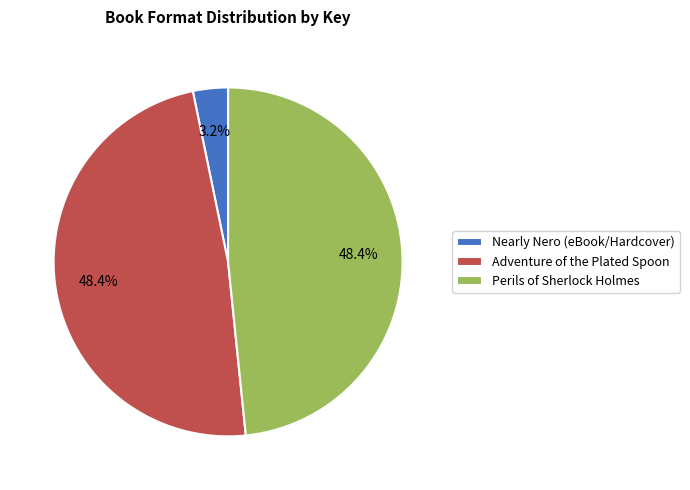

Between Nearly Nero (eBook/Hardcover) and Adventure of the Plated Spoon, which is larger?

Adventure of the Plated Spoon